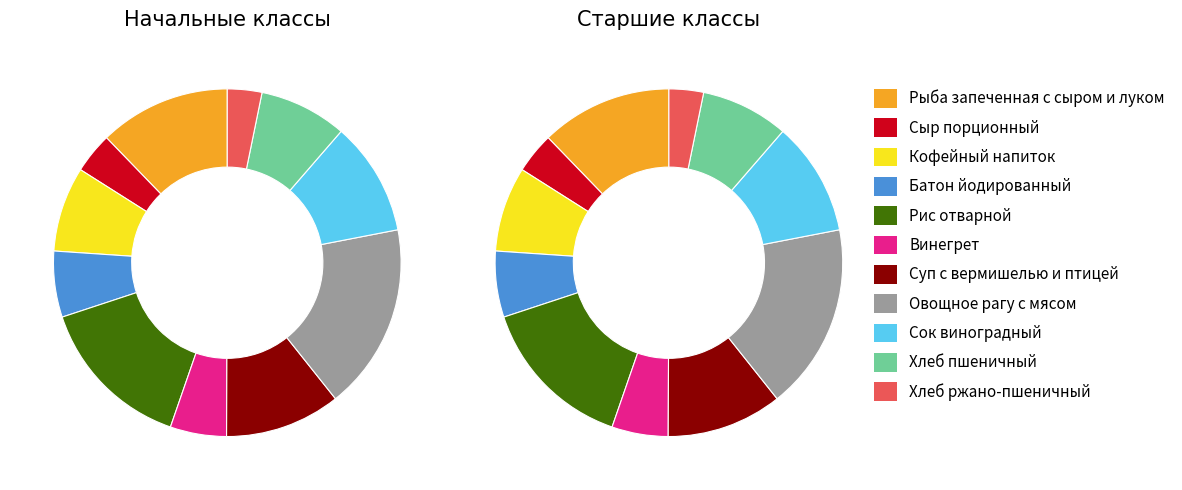

True or false: Рыба запеченная с сыром и луком accounts for 20% of the total.

False